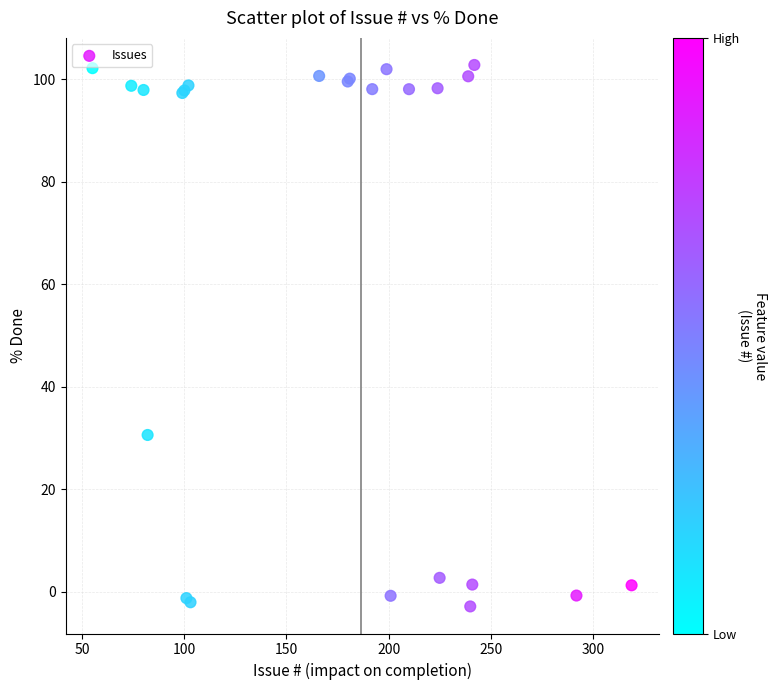

What Y value in the scatter plot is closest to 49?

30.6